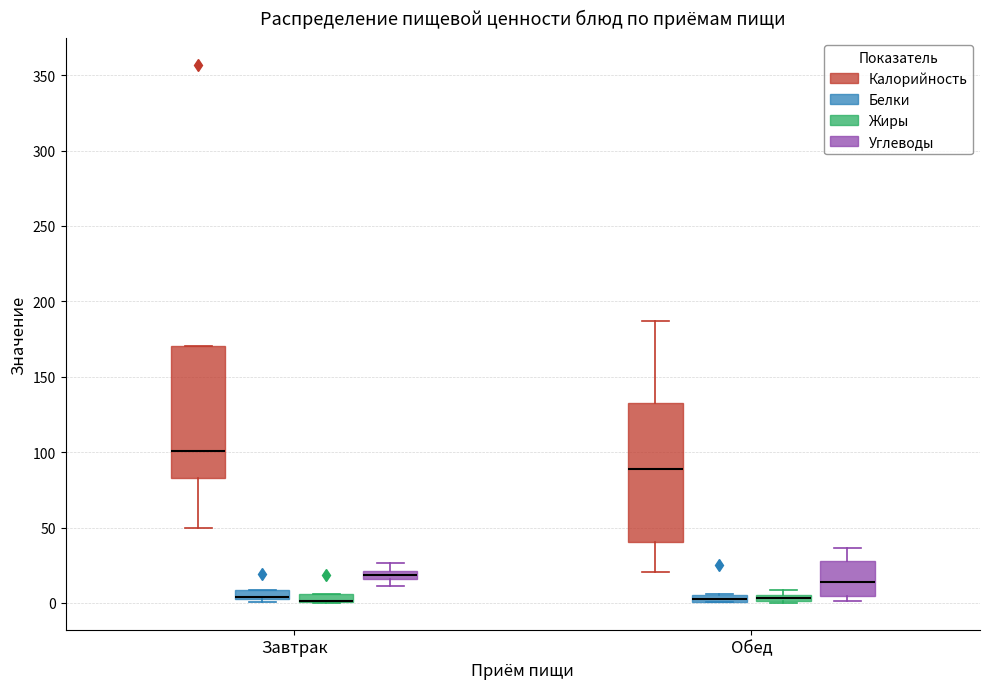

Where is the lower edge of the box for Обед (Жиры) on the y-axis? The values are not printed on the chart, so give them approximately, as read against the axis.

0